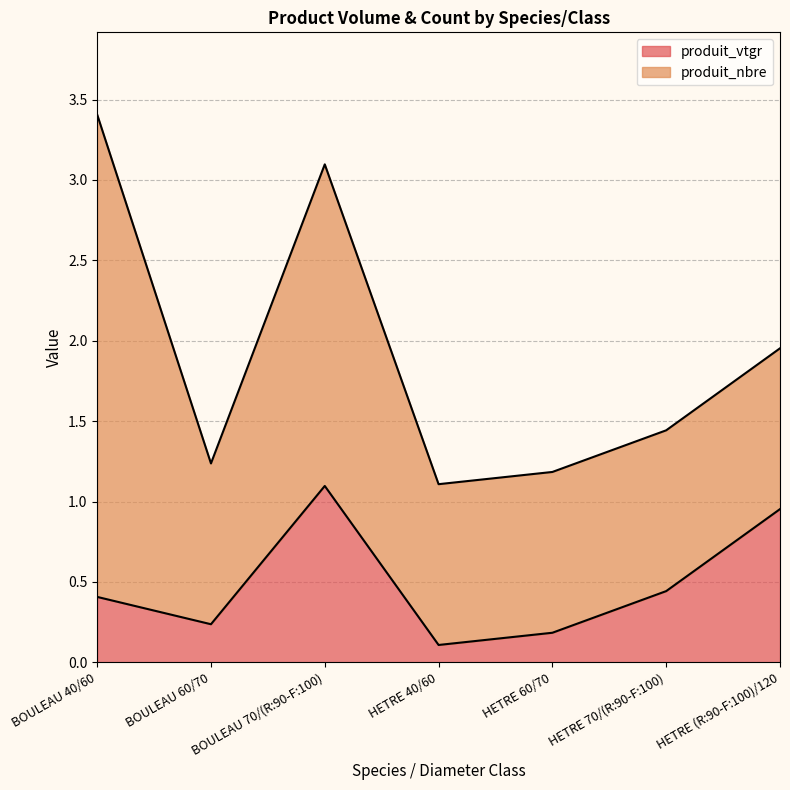

What is the label of the 2nd point from the left?

BOULEAU 60/70